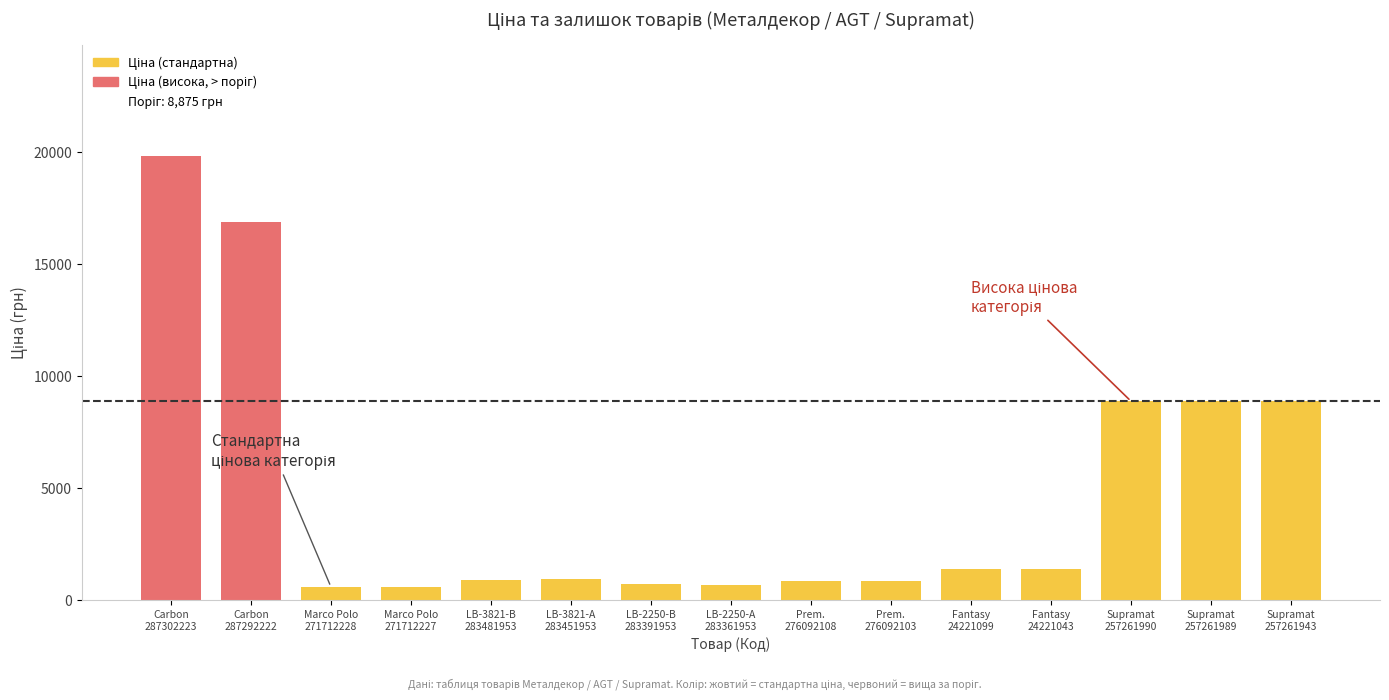

How many bars are there in total?

15